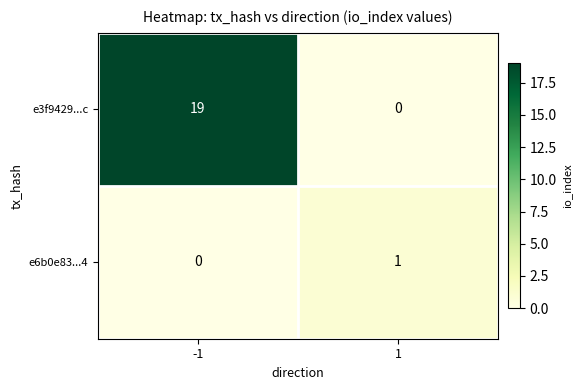

Rank the series by their average value, from lowest to highest.

e6b0e83...4, e3f9429...c